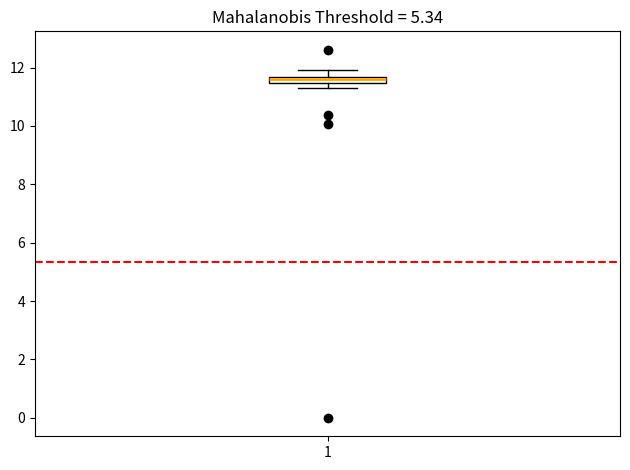

Where is the upper edge of the box at x = 1 on the y-axis? The values are not printed on the chart, so give them approximately, as read against the axis.

11.6